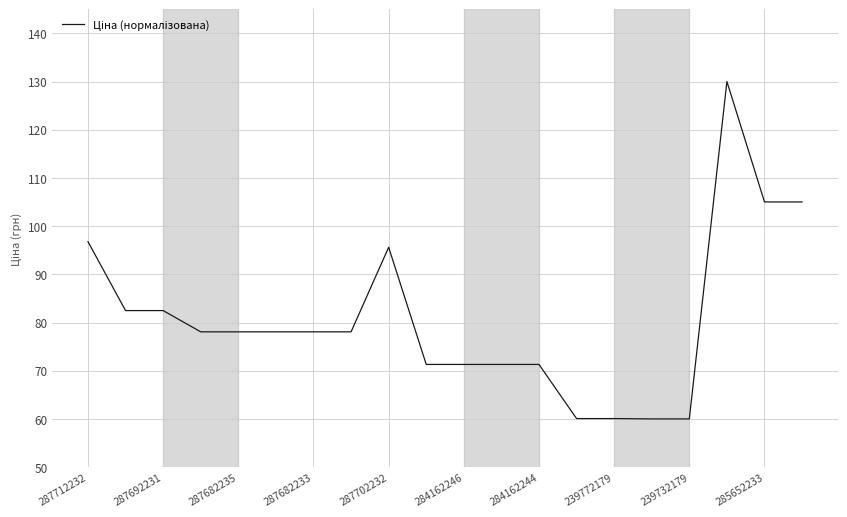

What is the smallest value displayed?

60.0